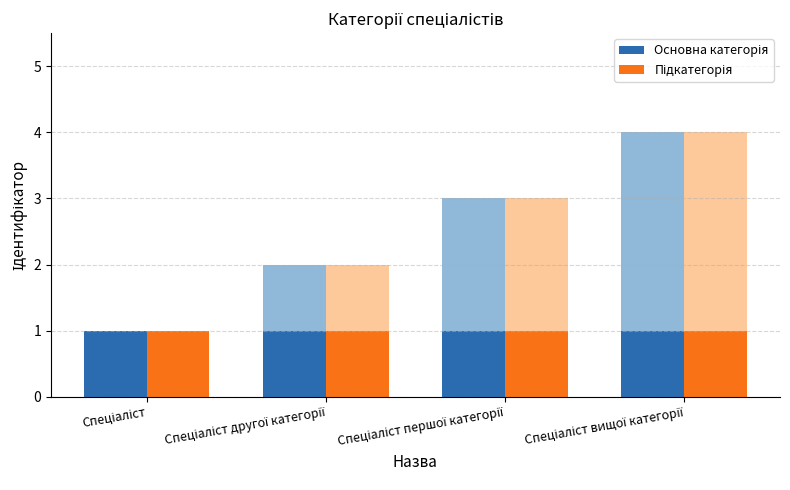

Count the number of values greater than 3.

1